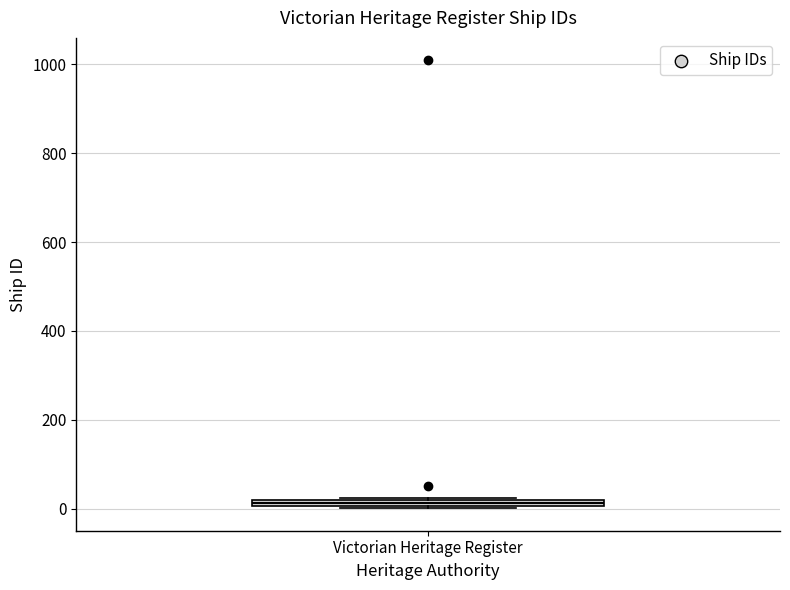

Where is the lower edge of the box for Victorian Heritage Register on the y-axis? The values are not printed on the chart, so give them approximately, as read against the axis.

0